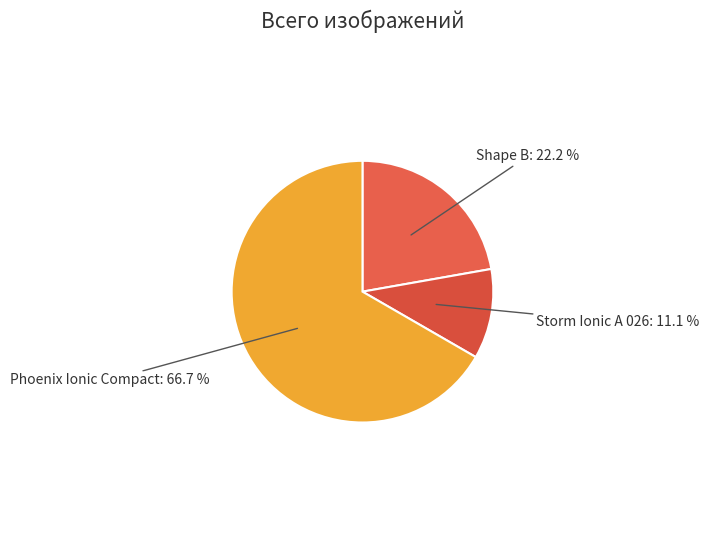

How many segments does this pie chart have?

3